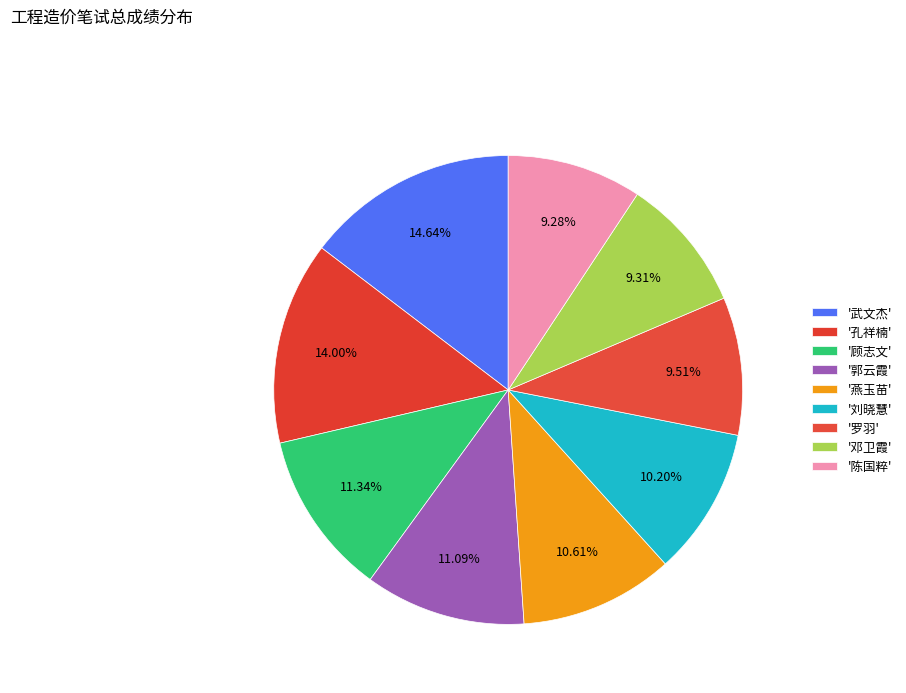

Count the number of slices in the pie.

9